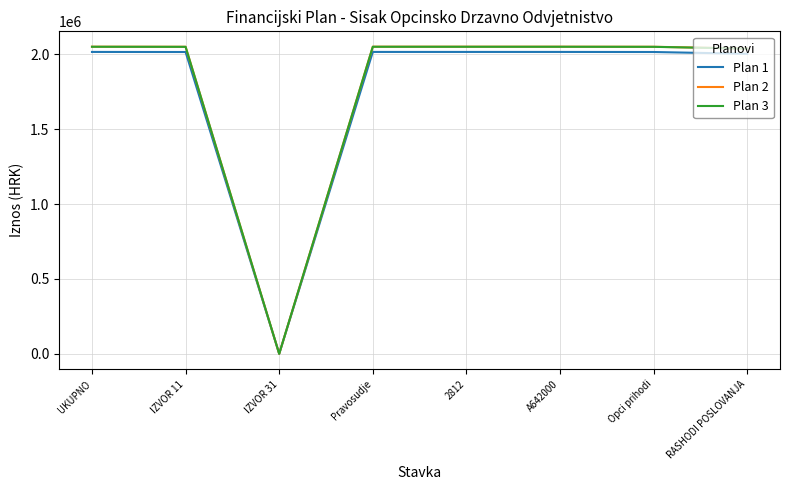

The value of Plan 2 at RASHODI POSLOVANJA is 2038000. True or false?

True